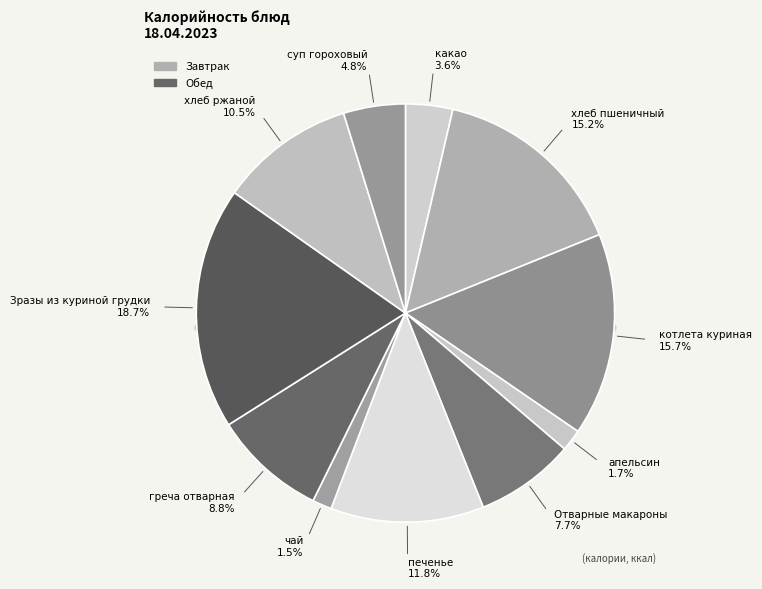

Does какао represent more than half of the total?

No